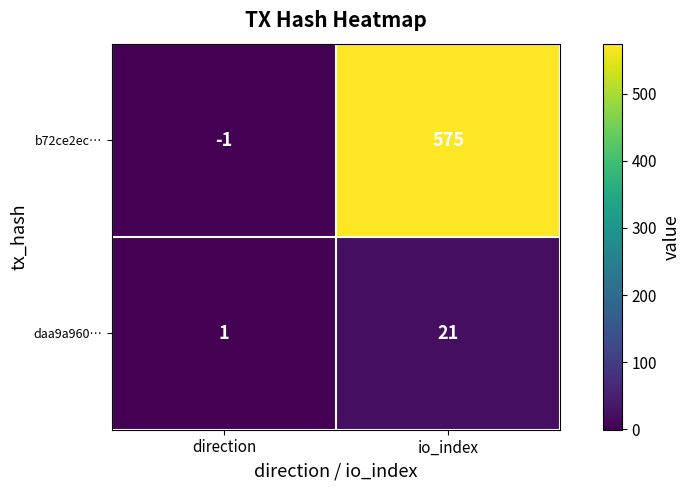

Where is b72ce2ec… nearest to the value 287?

direction